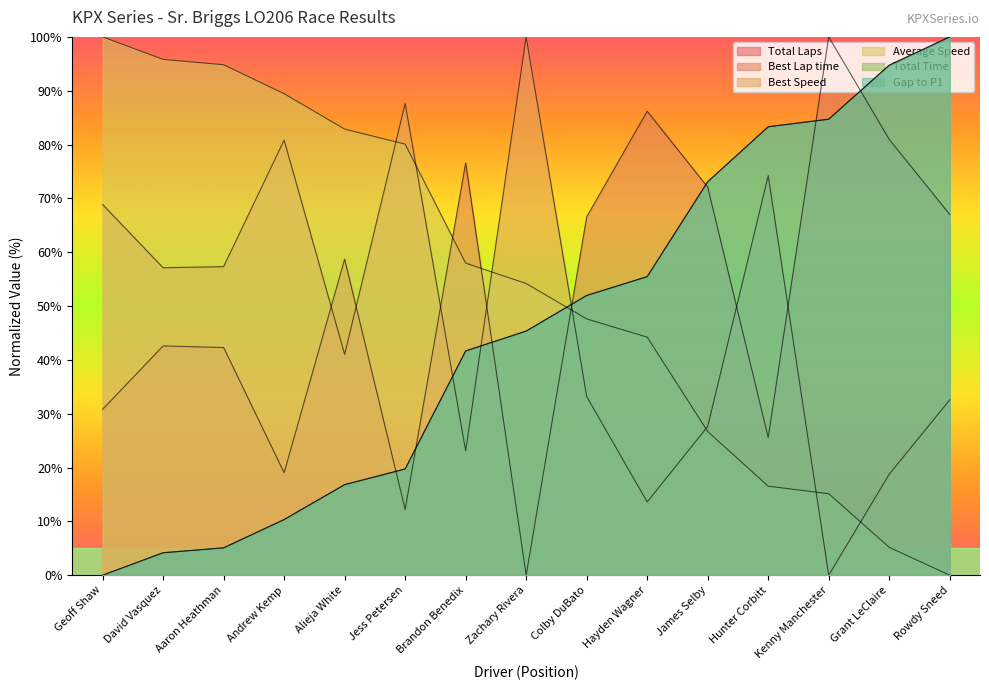

At which category is the sum across all series the highest?

Rowdy Sneed